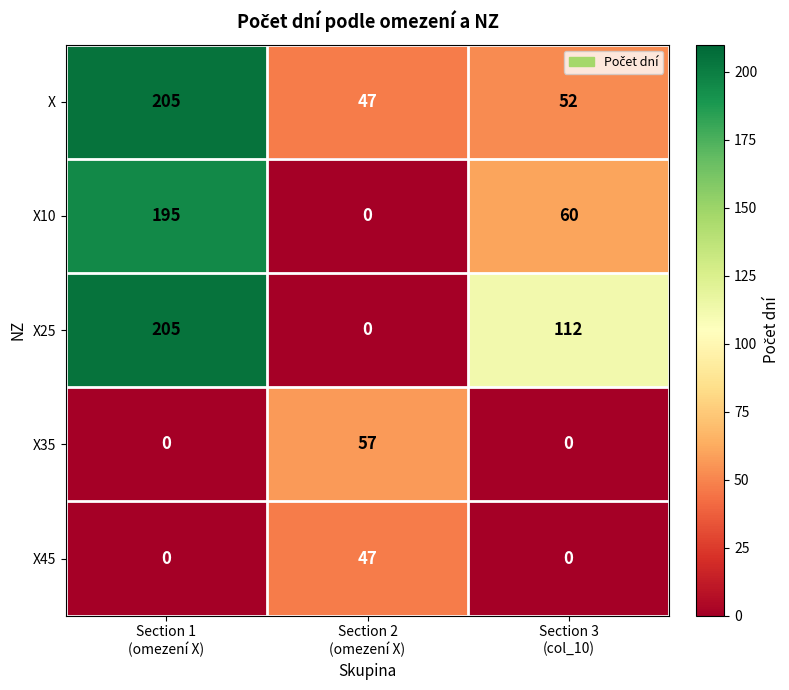

Which series has the largest range (max minus min)?

X25